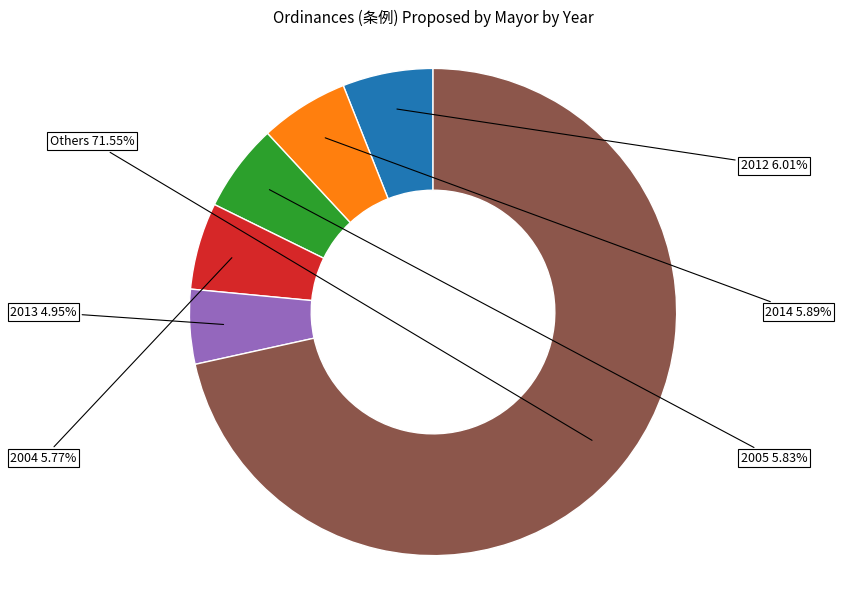

To the nearest percent, what is the average slice percentage?

17%